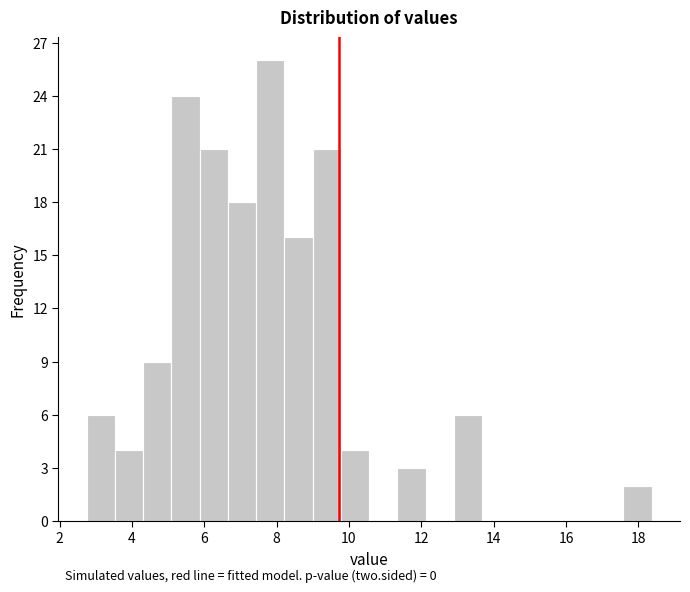

Around what value on the x-axis is the tallest bar? Give the approximate position of its centre, as read against the axis.

7.8